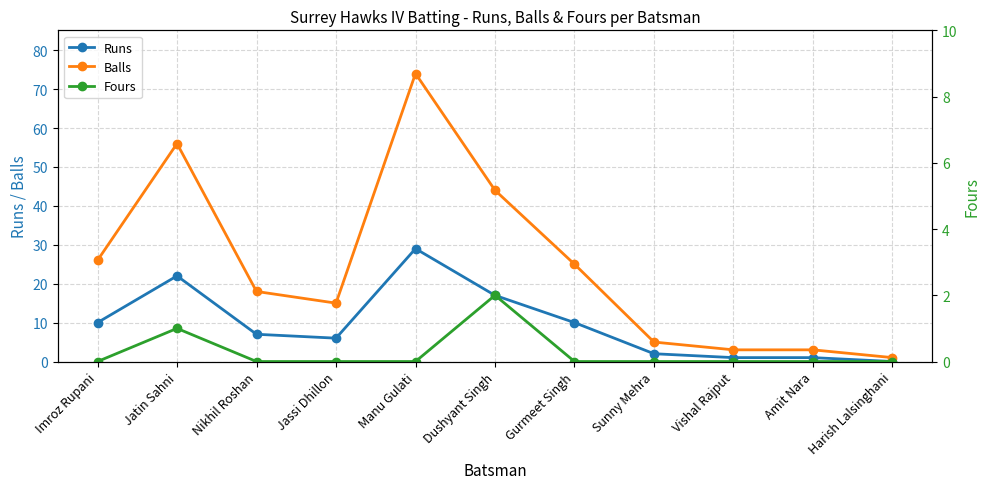

Which category has the highest value in the Fours series?

Dushyant Singh